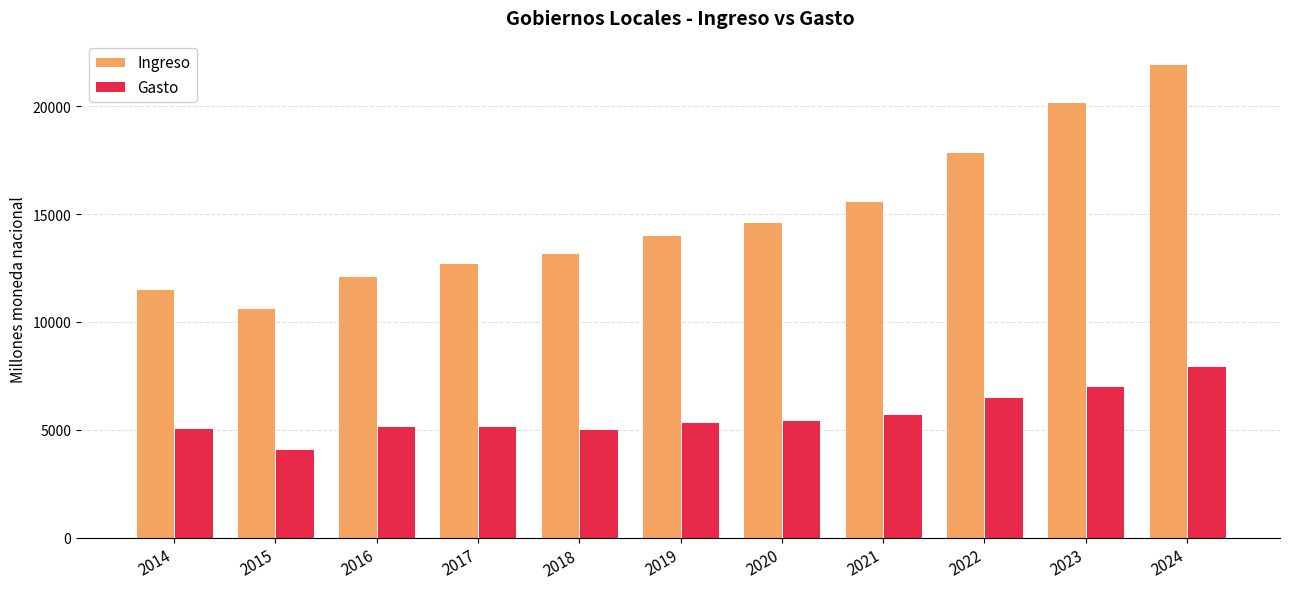

Rank the categories by Ingreso value from highest to lowest.

2024, 2023, 2022, 2021, 2020, 2019, 2018, 2017, 2016, 2014, 2015